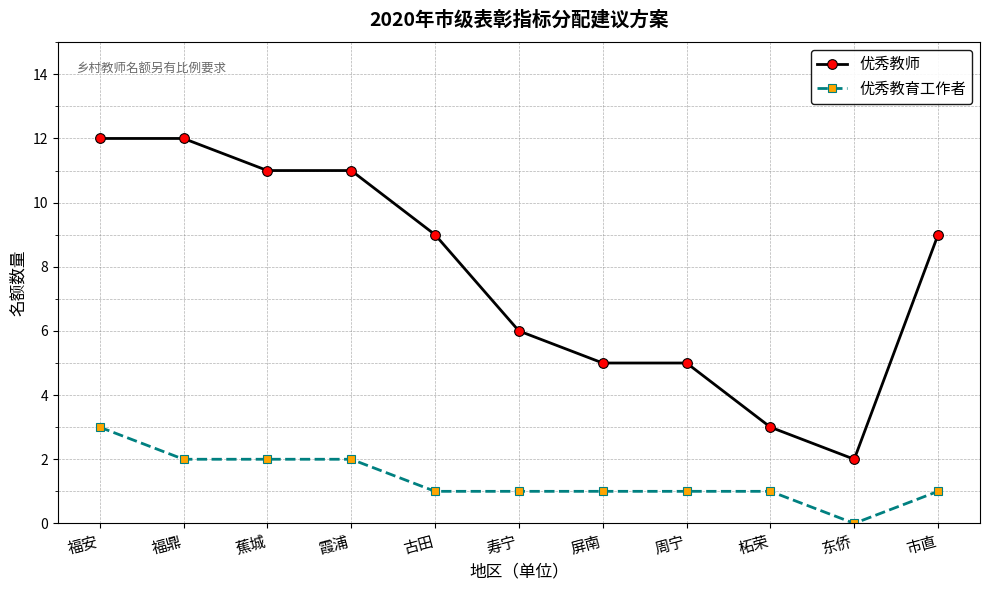

True or false: 优秀教育工作者 and 优秀教师 cross at least once.

False